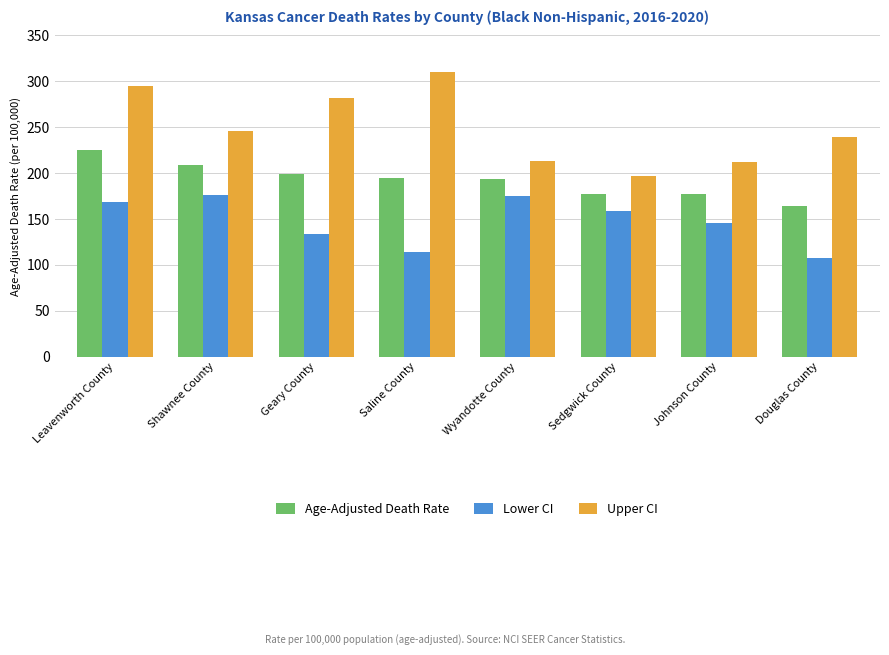

What is the lowest value of the Age-Adjusted Death Rate series?

164.3